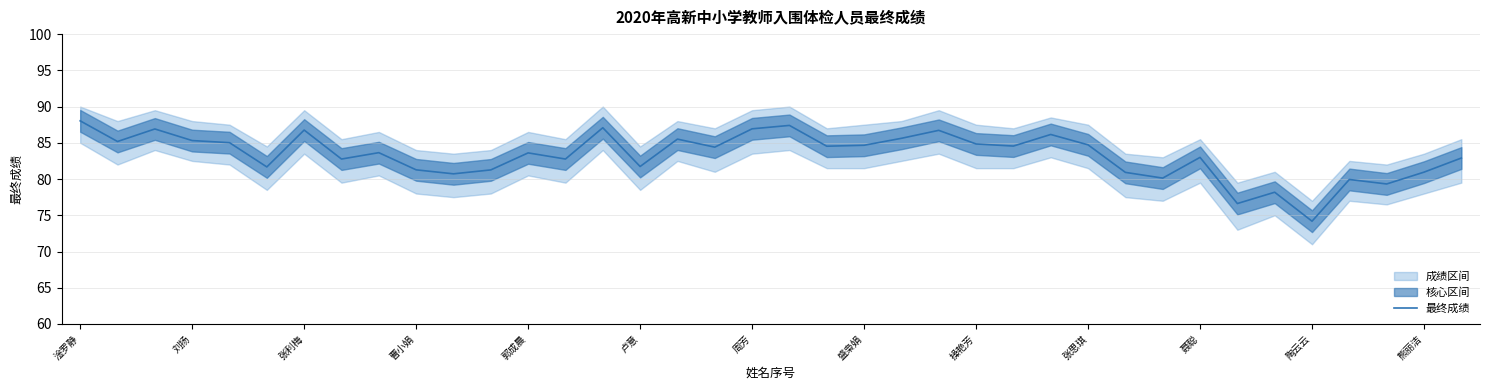

How many lines are shown in the chart?

1